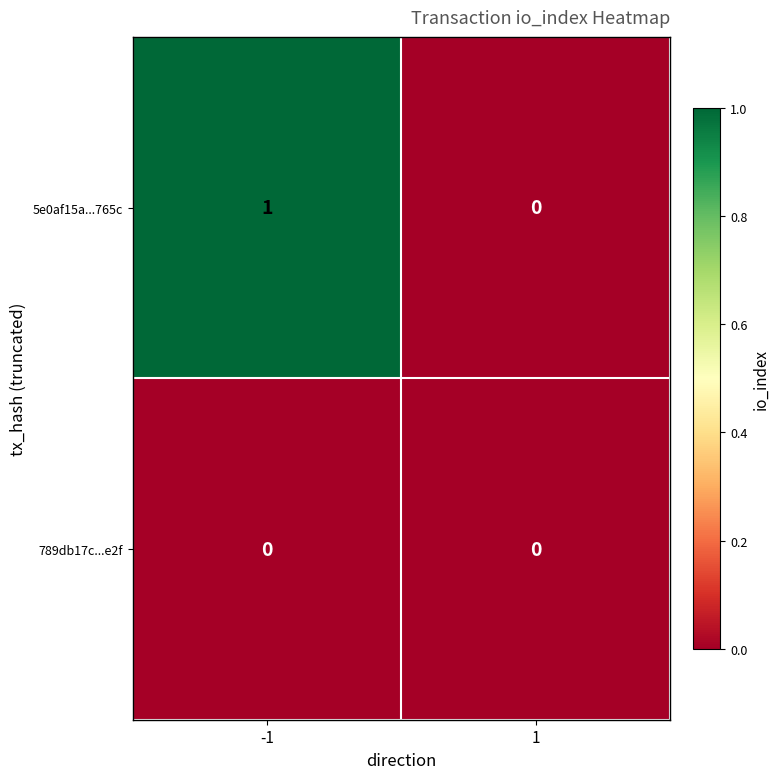

True or false: 5e0af15a...765c has a value of 1 at -1.

True